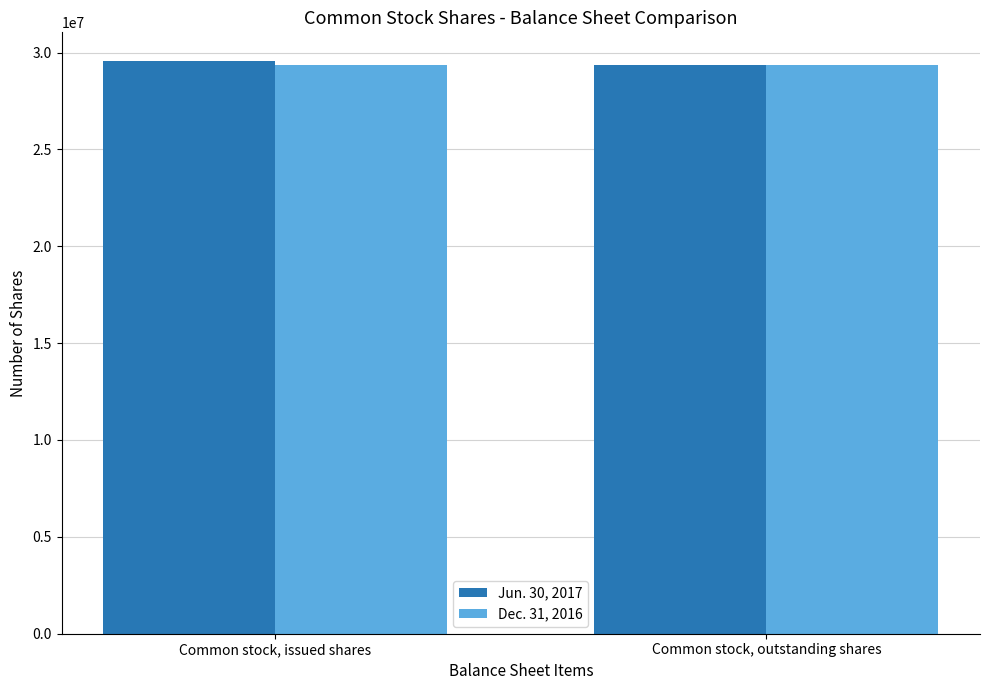

Reading left to right, what are all the values shown in this chart?

Jun. 30, 2017: 29565411	29364100
Dec. 31, 2016: 29364100	29364100